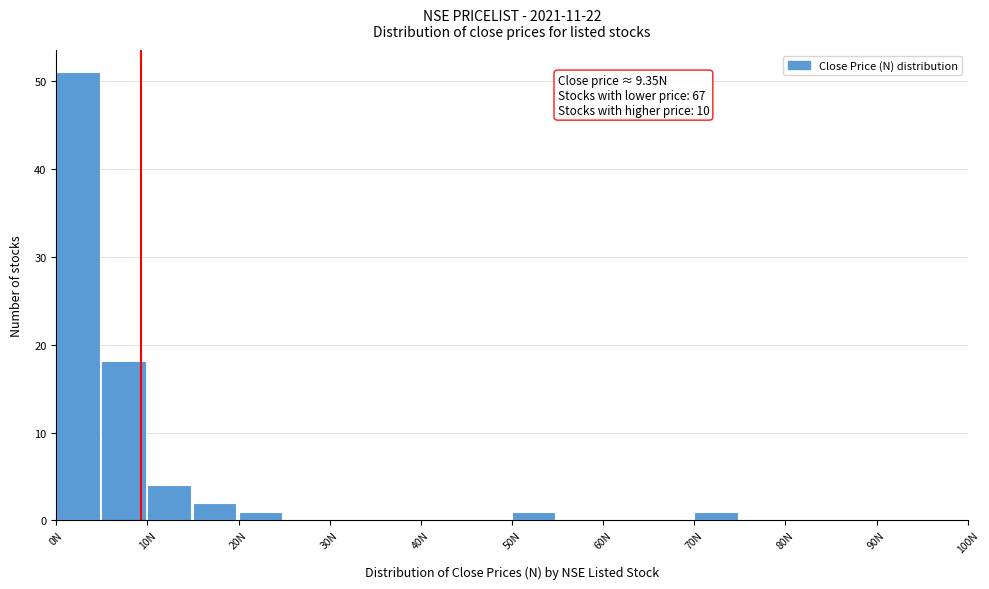

Which range on the x-axis has the tallest bar?

0 to 5